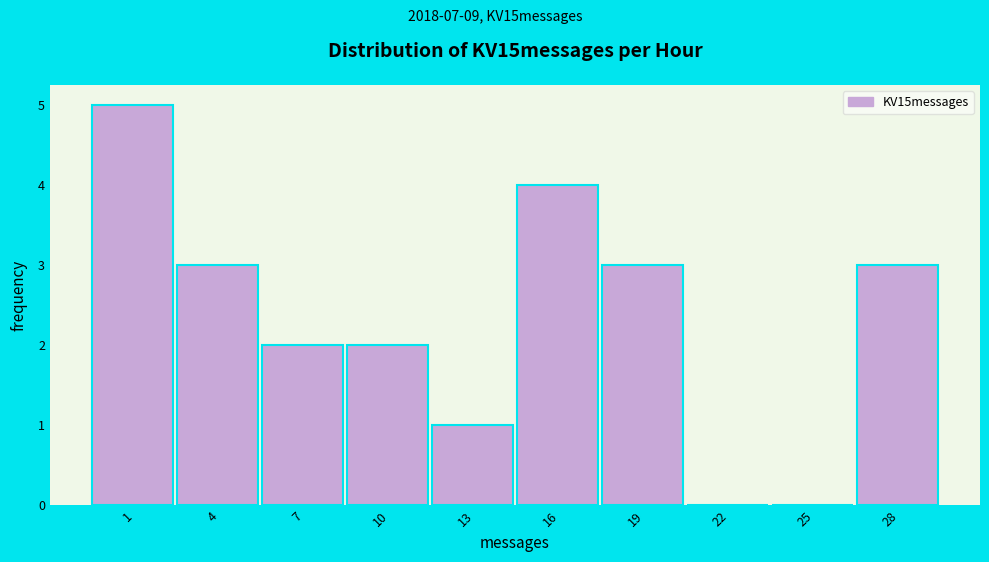

Reading left to right, transcribe all the data shown in this chart.

1=5	4=3	7=2	10=2	13=1	16=4	19=3	22=0	25=0	28=3